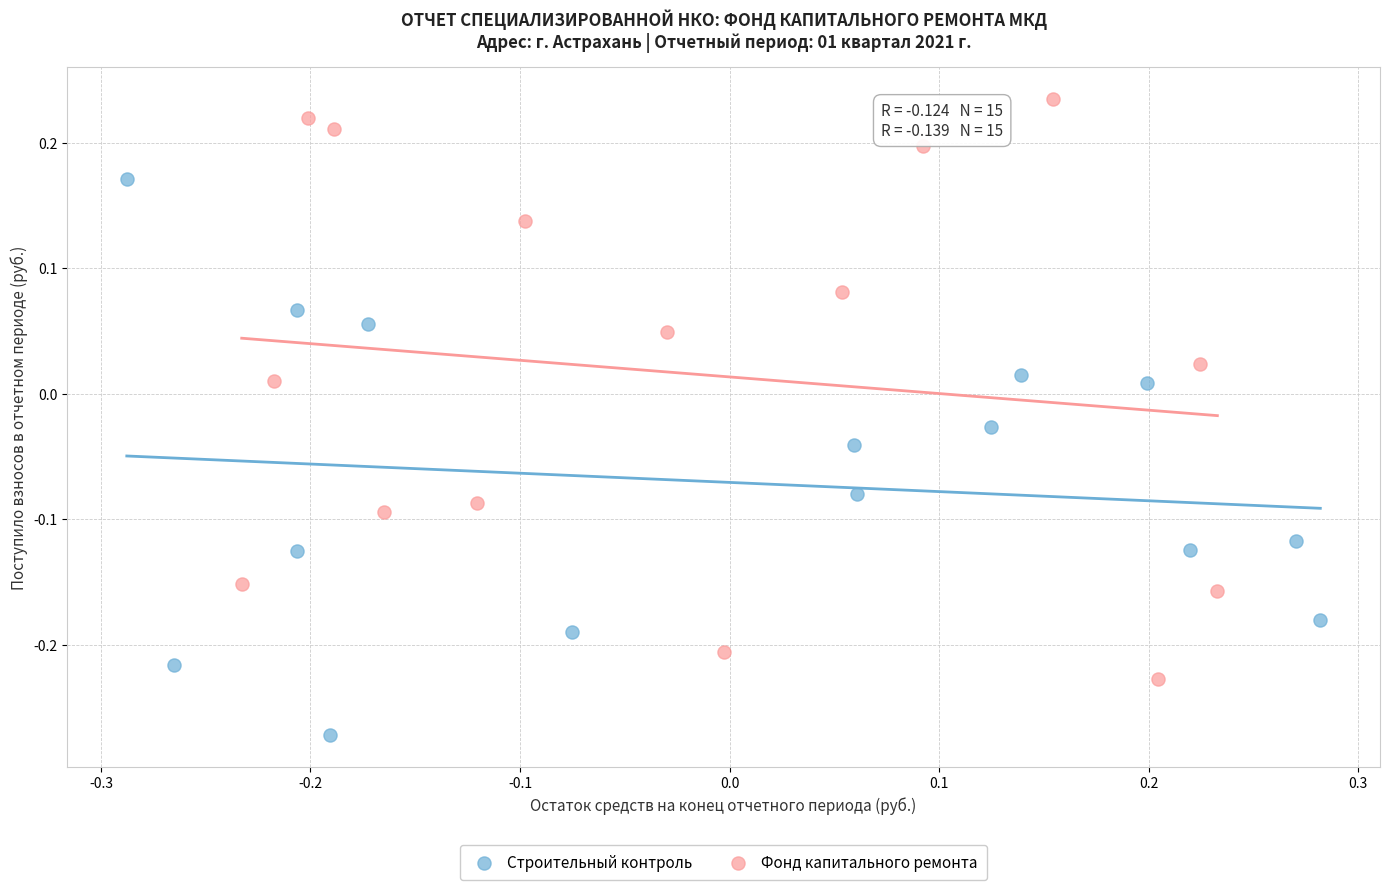

Which series contains the lowest Y value?

Строительный контроль